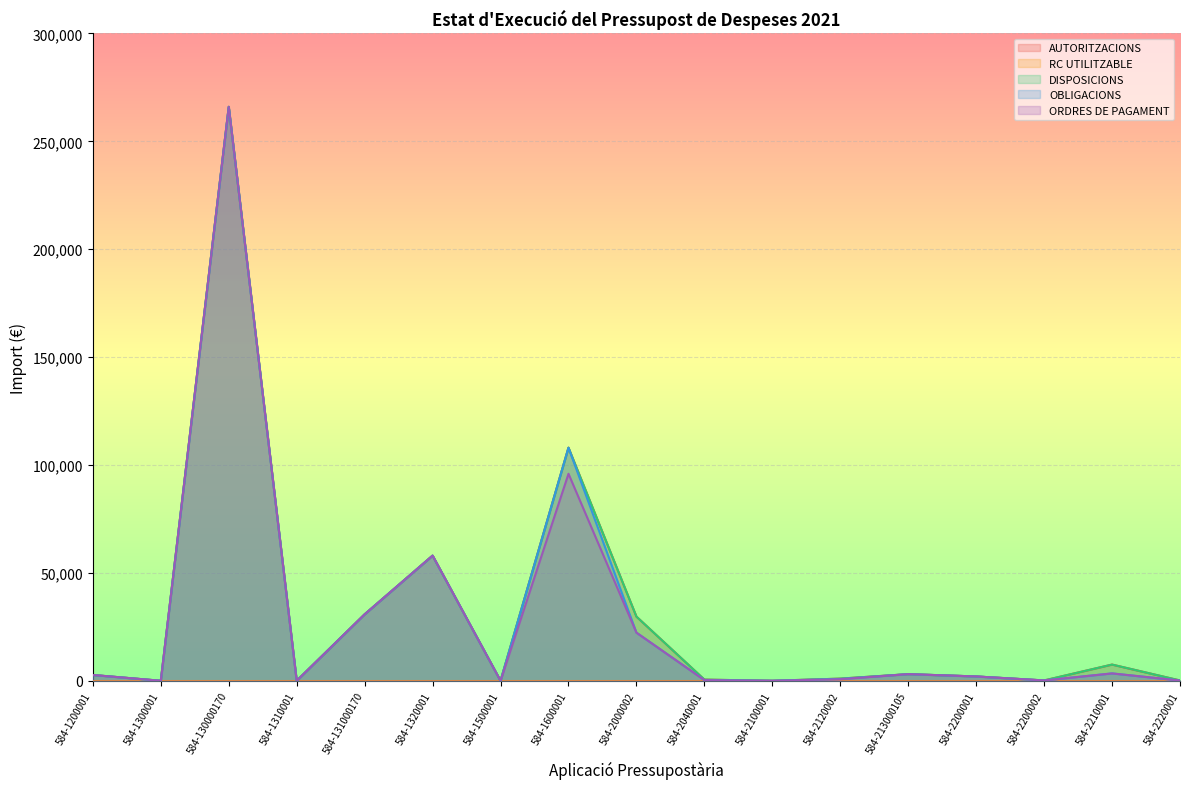

True or false: ORDRES DE PAGAMENT has a value of 1352.5 at 584-2200001.

False